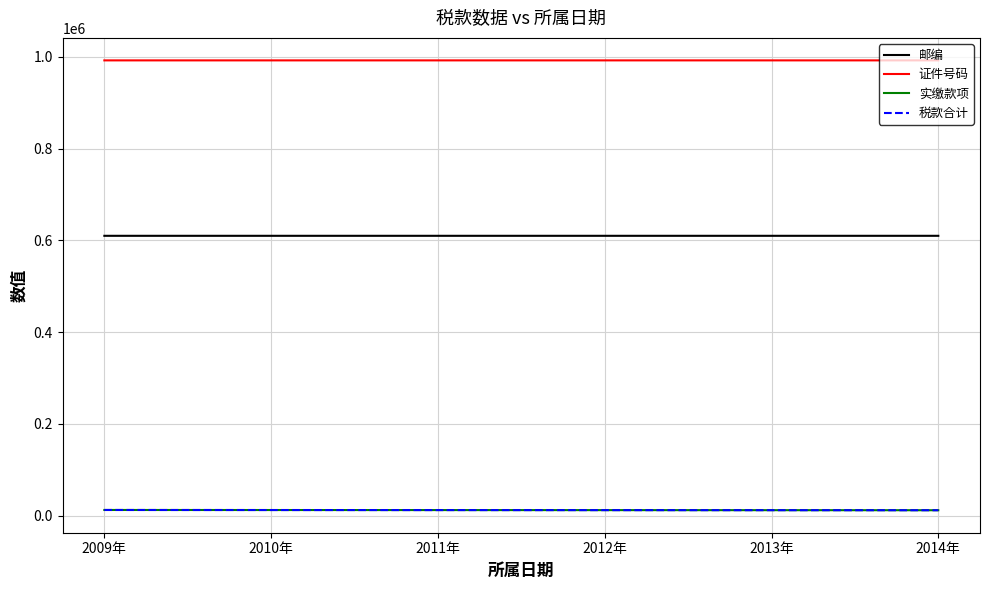

True or false: 邮编 and 证件号码 intersect in this chart.

False